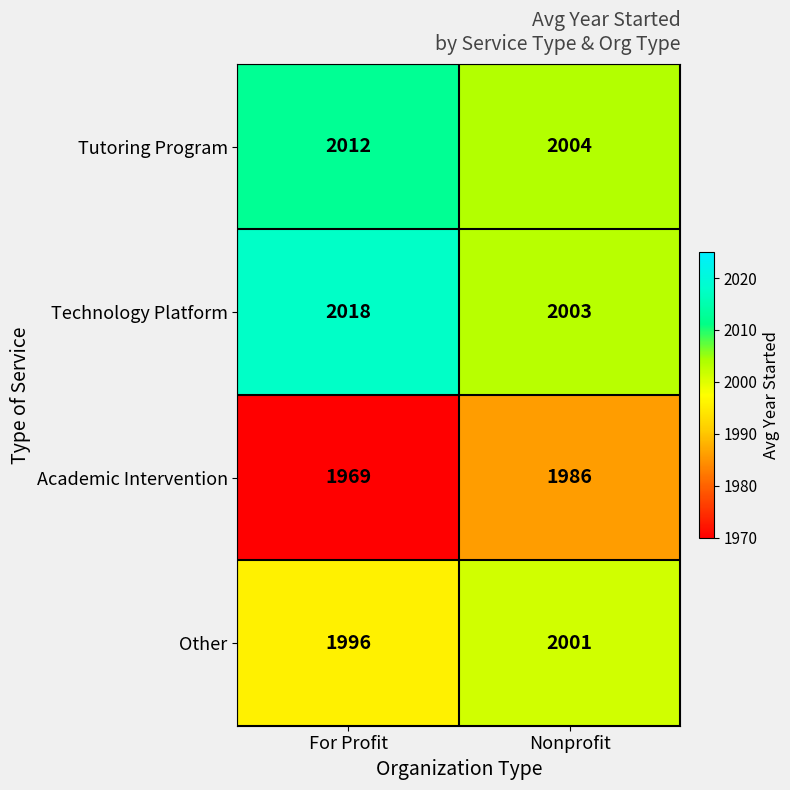

What is the approximate value of Academic Intervention at For Profit?

1969